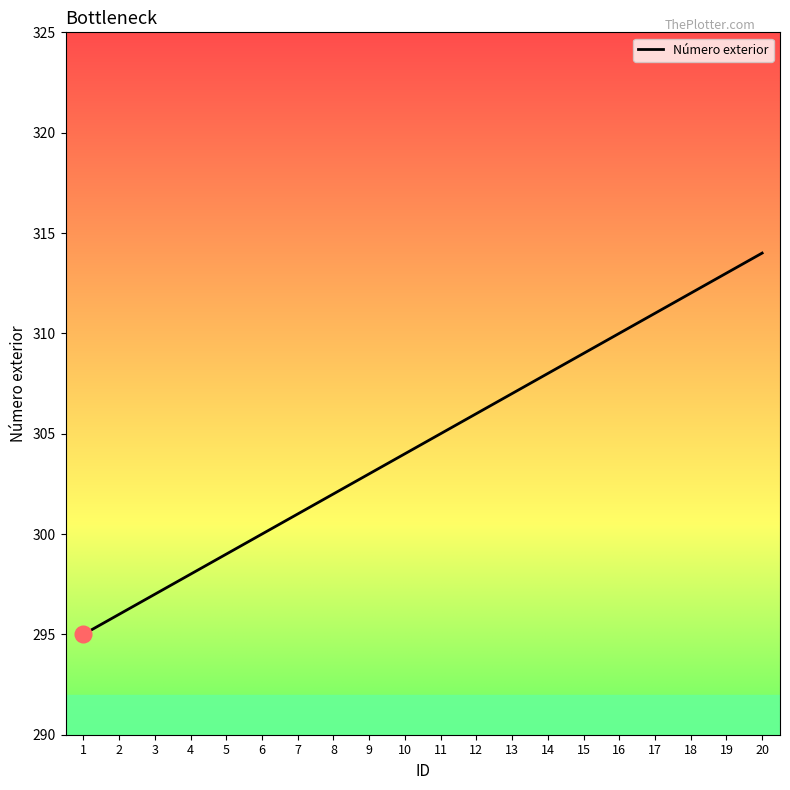

What is the difference between the maximum and minimum values?

19